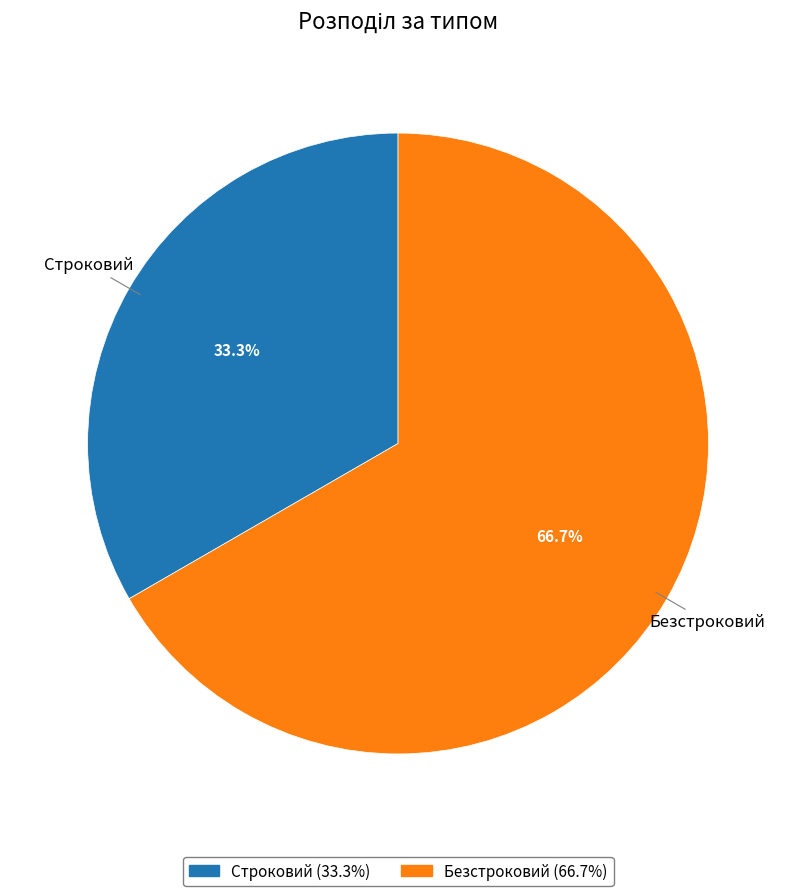

To the nearest percent, what percentage of the pie is Безстроковий?

67%